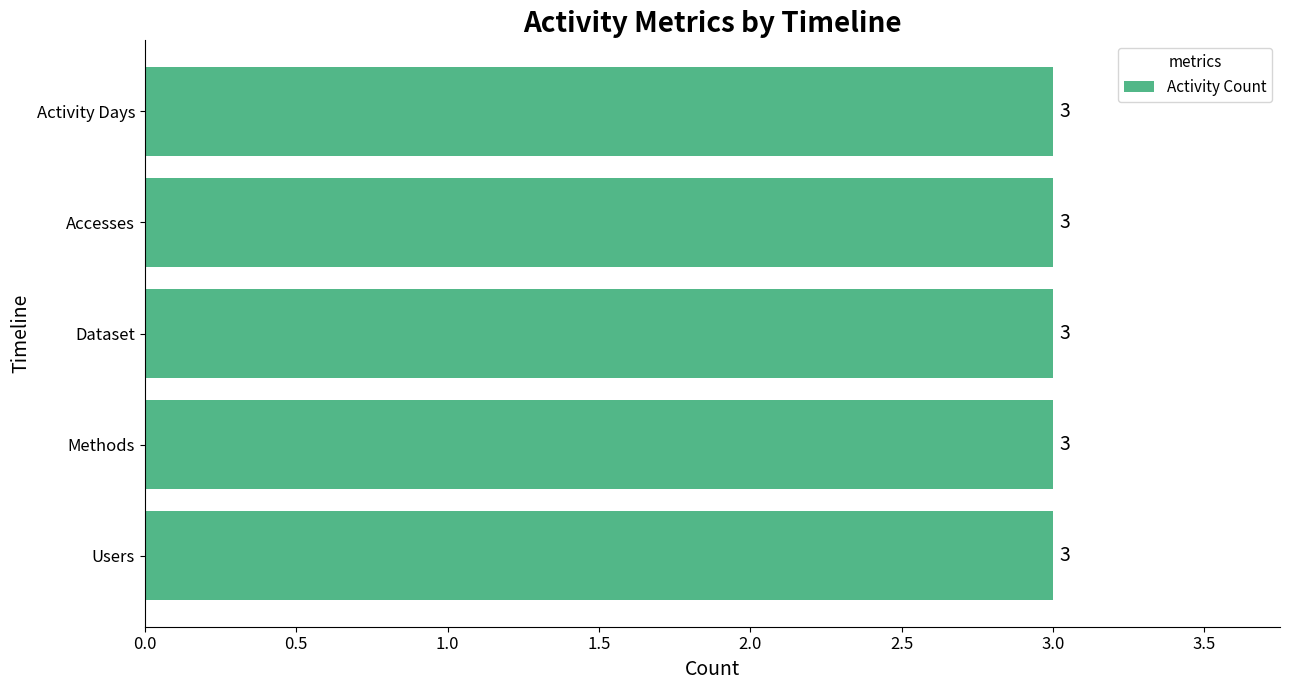

At 2023-07, list the series in order from smallest to largest.

Users, Methods, Dataset, Accesses, Activity Days